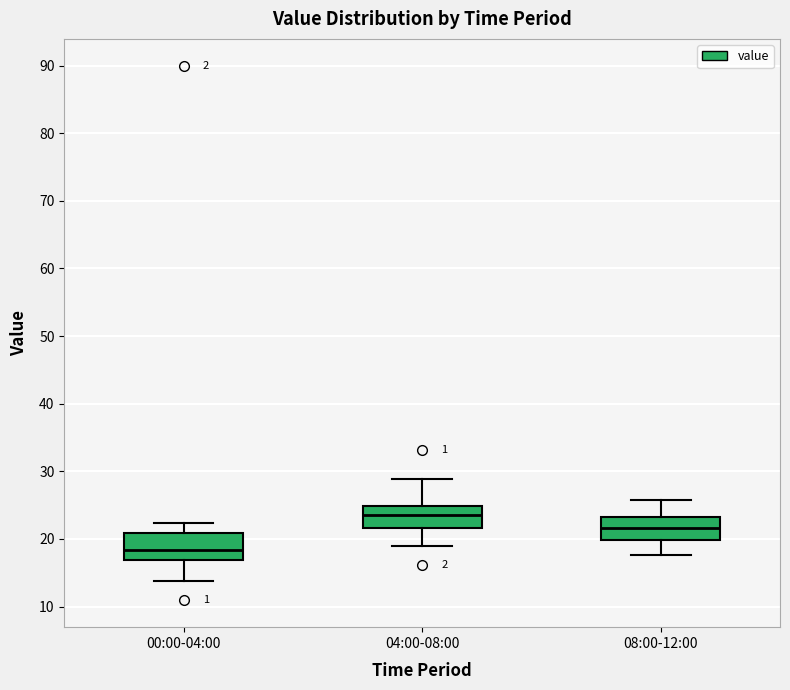

Reading left to right, transcribe this box plot: for each box, give where its median line is, the range the box spans, and where its two whiskers end, as read against the y-axis. The values are not printed on the chart, so give them approximately, as read against the axis.

00:00-04:00: median 18, box 17 to 21, whiskers 14 to 22
04:00-08:00: median 24, box 22 to 25, whiskers 19 to 29
08:00-12:00: median 22, box 20 to 23, whiskers 18 to 26